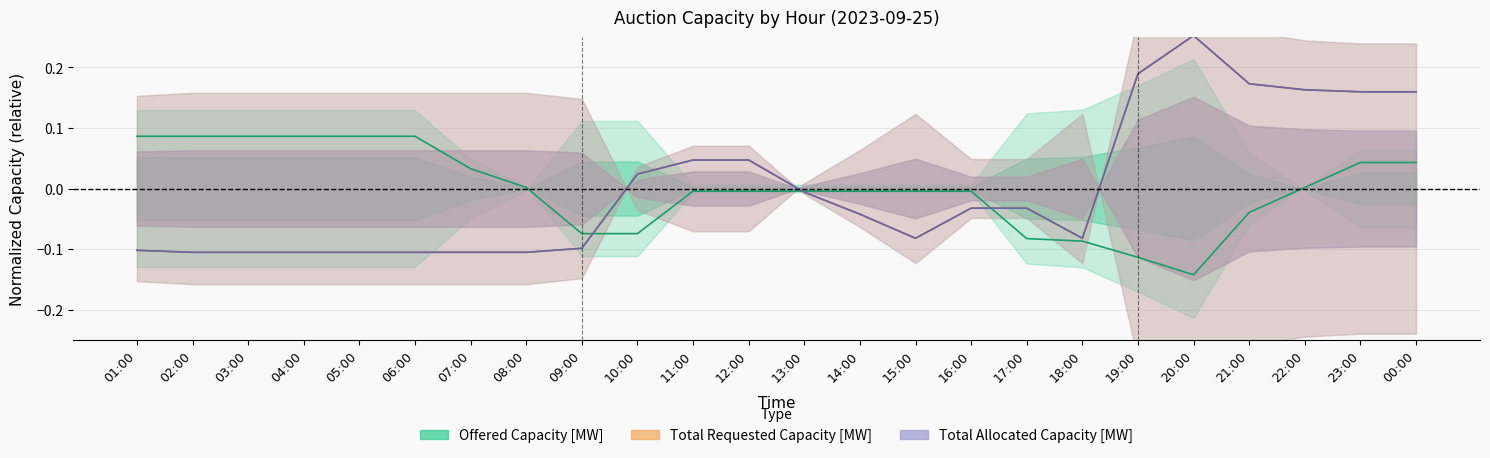

How many intersections are there between Offered Capacity [MW] and Total Requested Capacity [MW]?

3